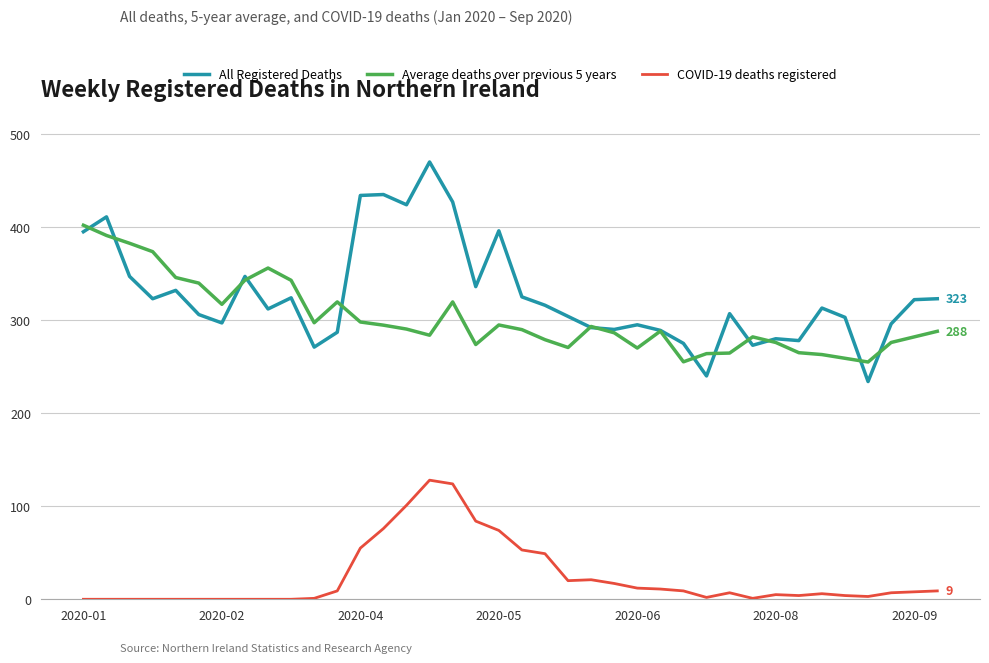

How many distinct data groups are displayed?

3